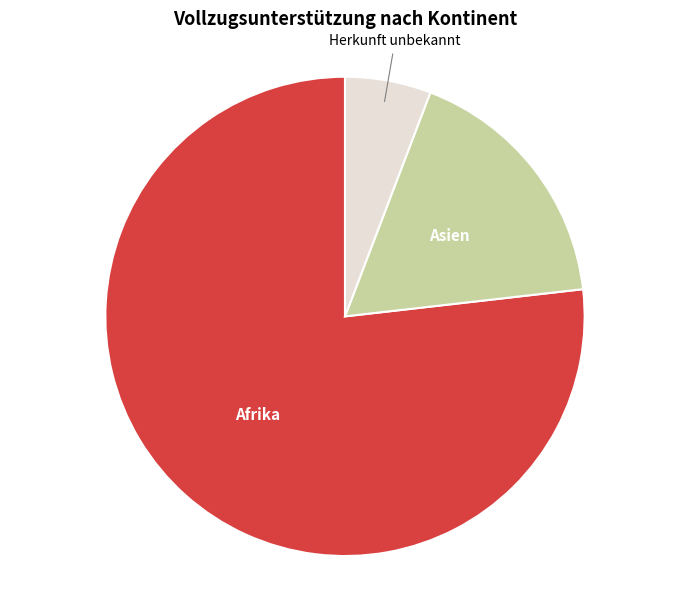

Do Herkunft unbekannt and Asien together represent more than half of the pie?

No